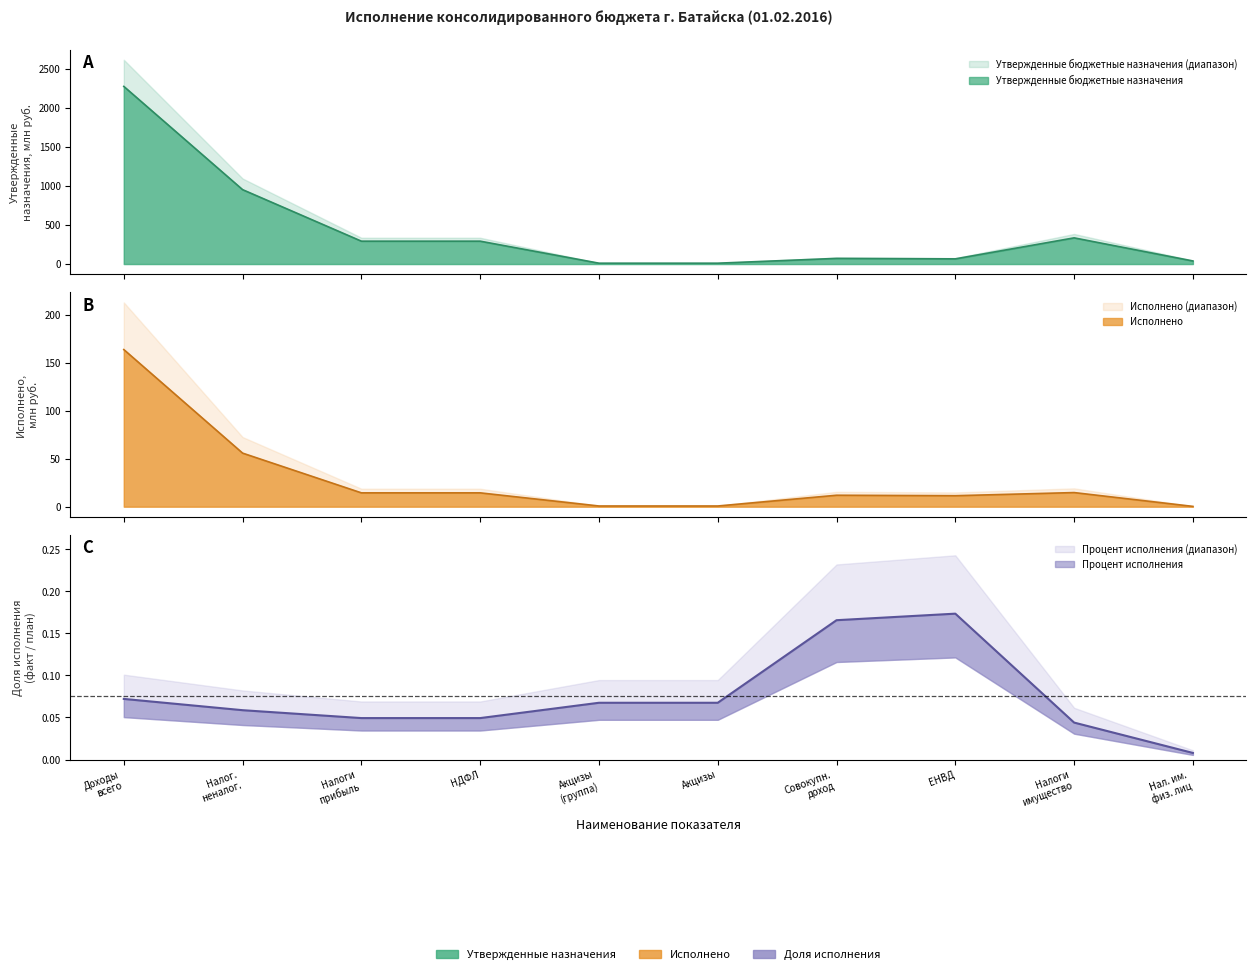

Does the chart display data point markers on the line(s)?

No